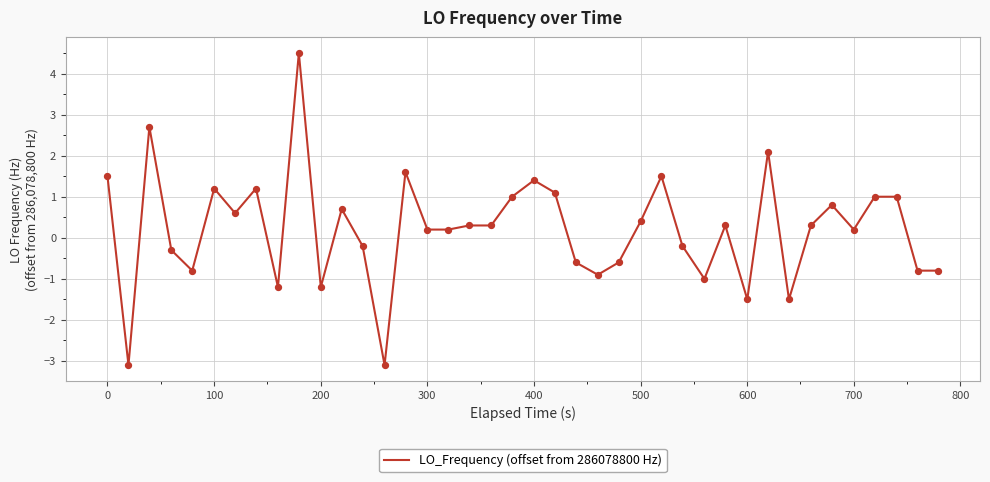

What is the maximum value shown in the chart?

4.5